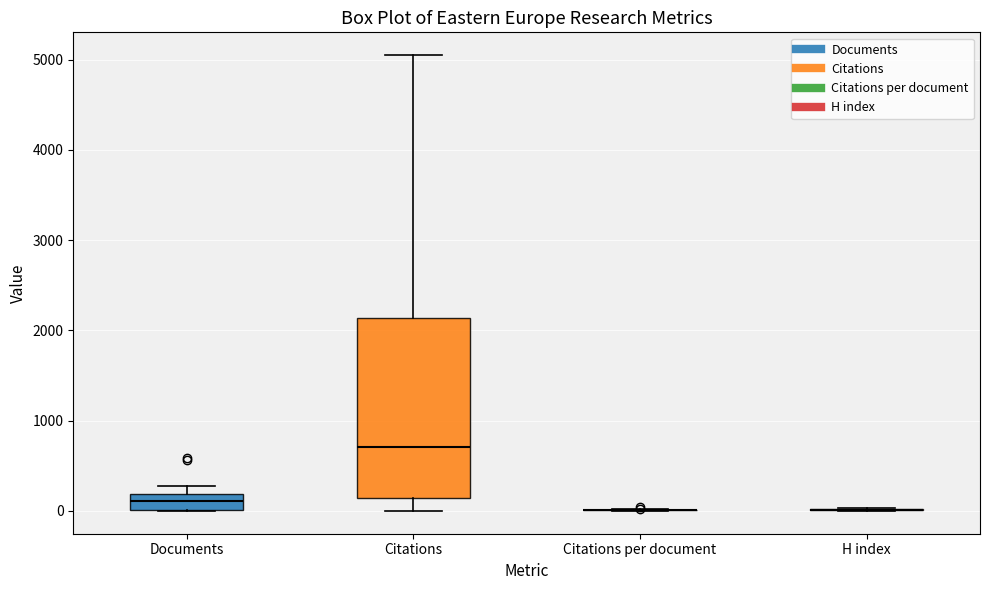

Reading left to right, transcribe this box plot: for each box, give where its median line is, the range the box spans, and where its two whiskers end, as read against the y-axis. The values are not printed on the chart, so give them approximately, as read against the axis.

Documents: median 100, box 0 to 200, whiskers 0 to 300
Citations: median 700, box 100 to 2100, whiskers 0 to 5100
Citations per document: box collapsed to a line at 0, whiskers 0 to 0
H index: box collapsed to a line at 0, whiskers 0 to 0